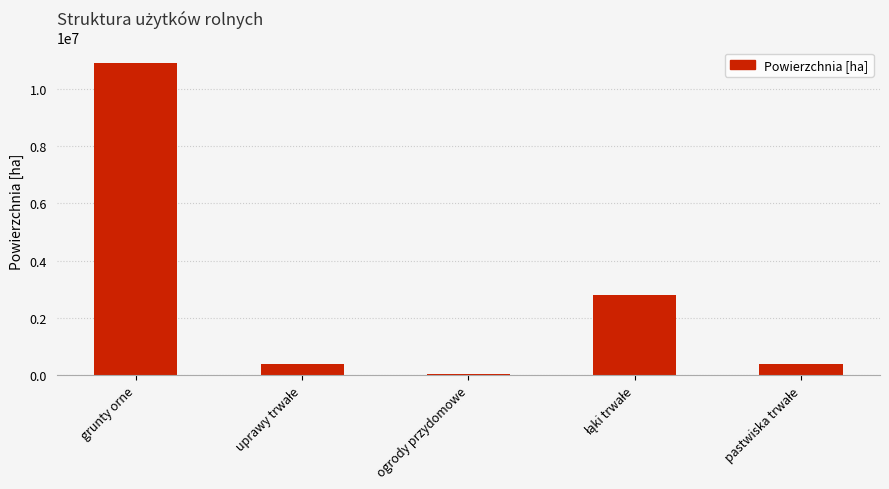

At which category does the chart reach its peak across all series?

grunty orne